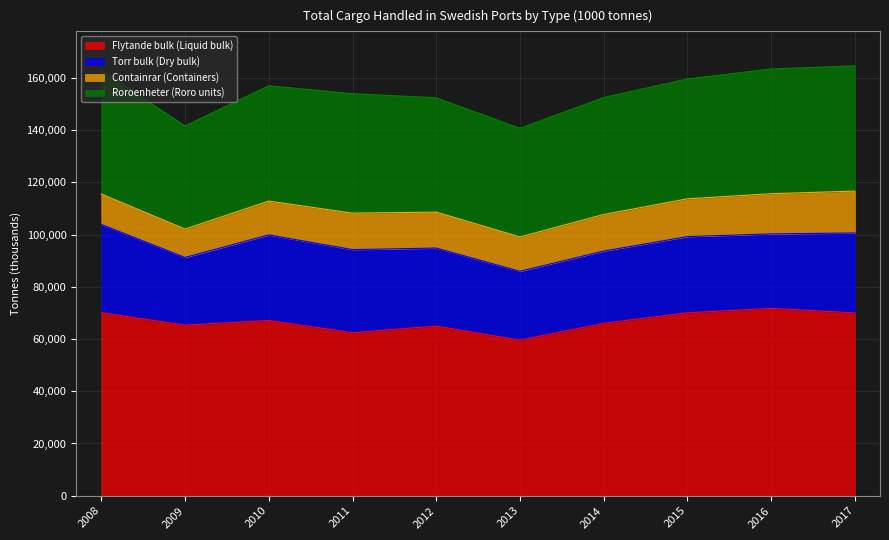

How many series are shown in this chart?

4